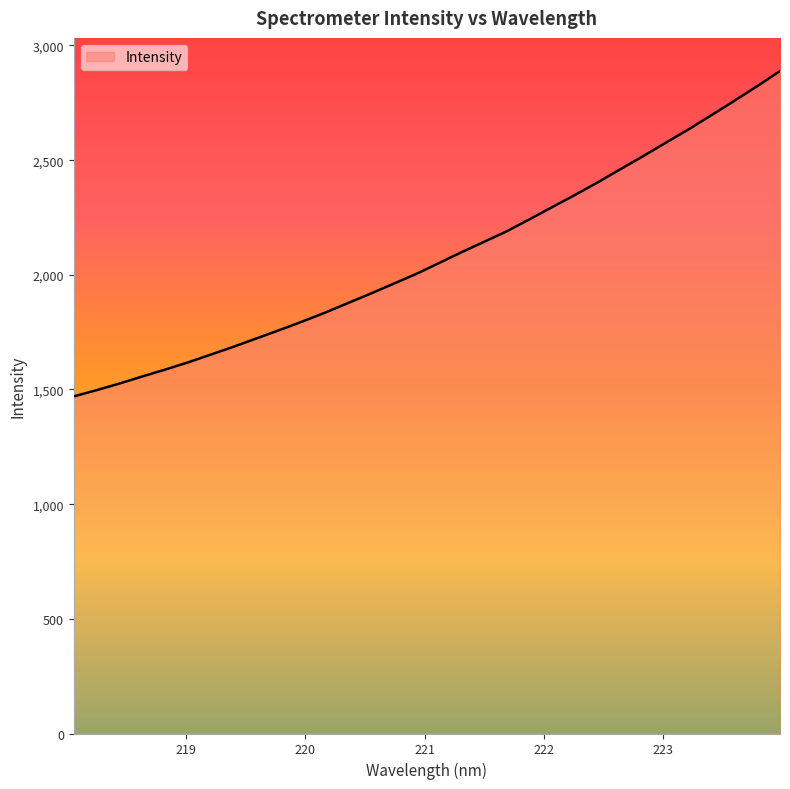

What is the difference between the maximum and minimum values?

1418.6